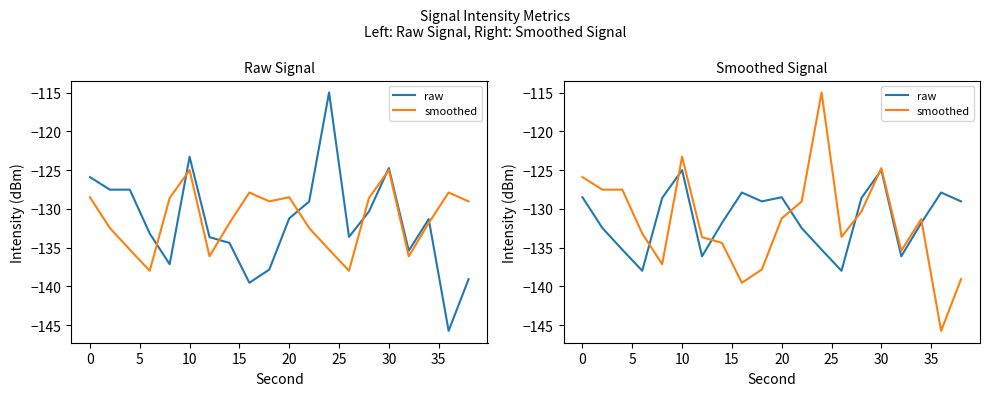

What is the average value of the smoothed series?

-131.8